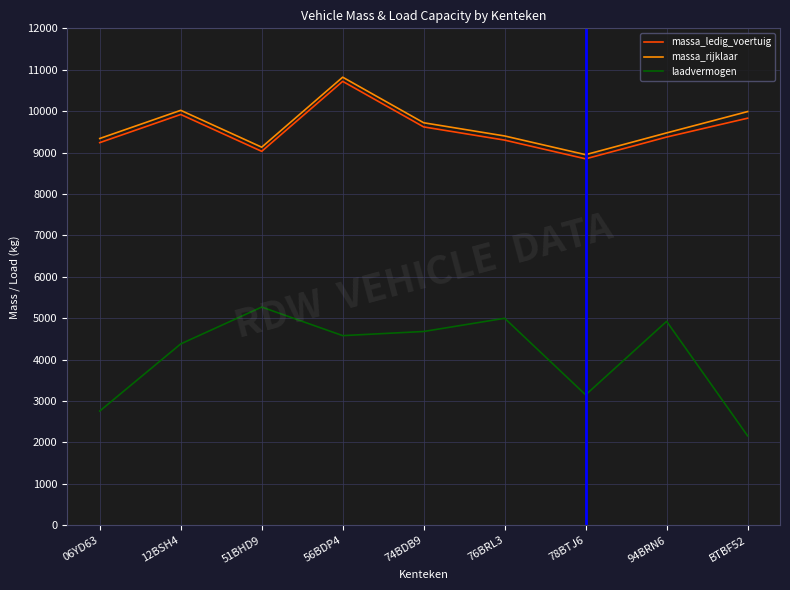

True or false: laadvermogen has more than 0 points higher than both neighbors.

True